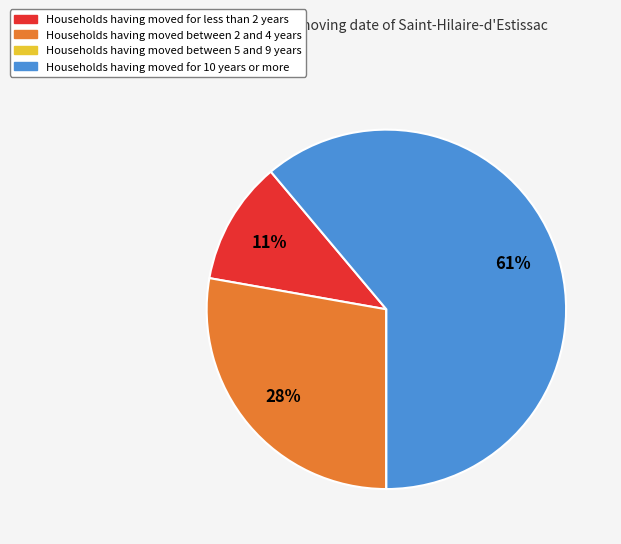

Is there a majority slice in this chart?

Yes